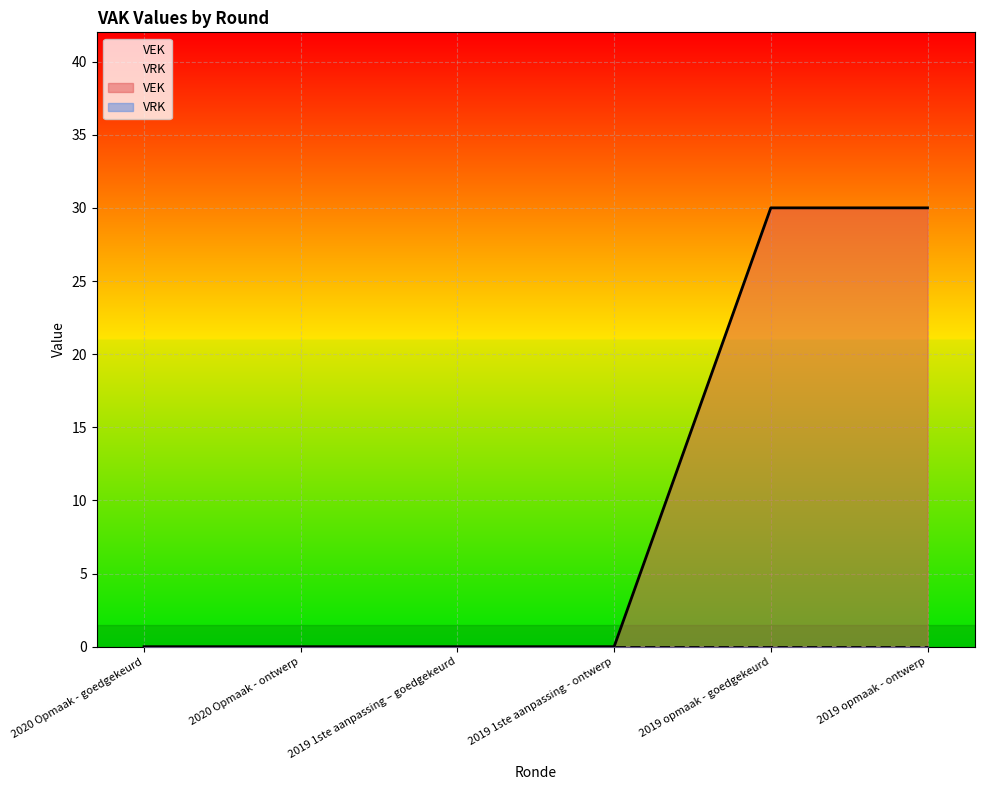

Read the value at 2019 opmaak - ontwerp, to the nearest 10.

30